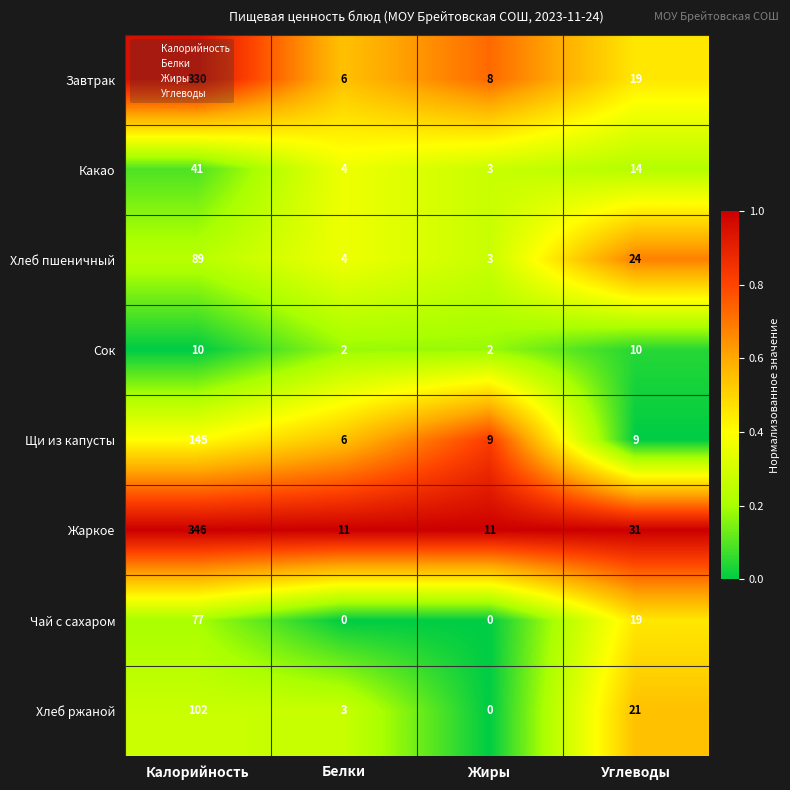

What is the difference between the Какао values at Углеводы and Жиры?

11